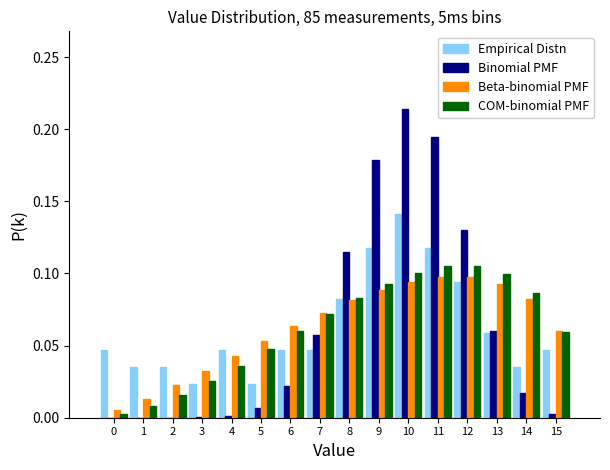

Is the value of Binomial PMF at 12 greater than the value of Beta-binomial PMF at 5?

Yes